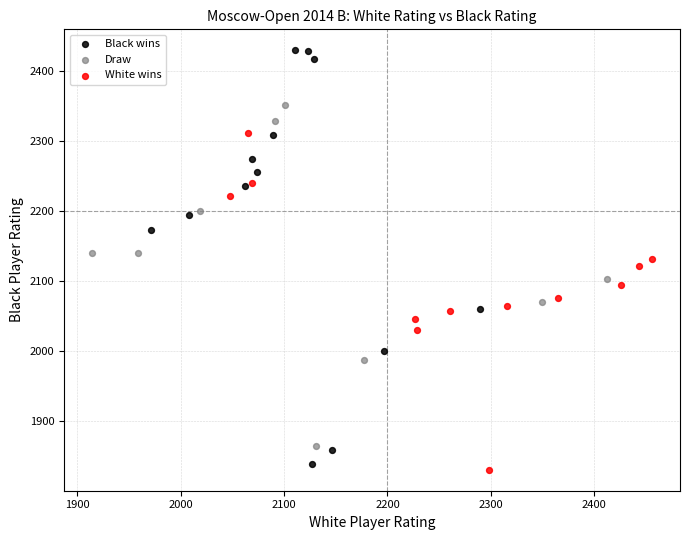

Which series reaches the minimum Y coordinate?

White wins